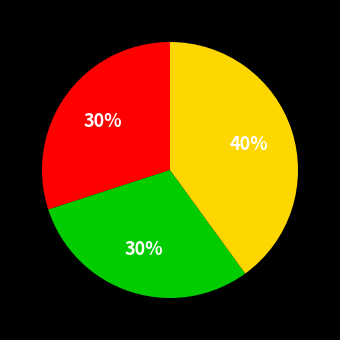

To the nearest percent, what is the difference between the largest and smallest slice percentages?

10%